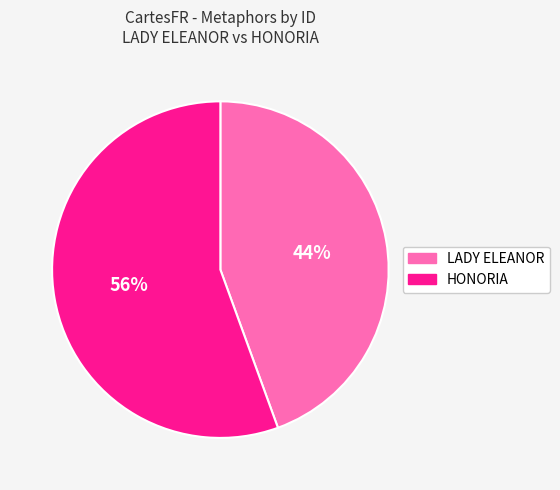

To the nearest percent, what is the combined percentage of LADY ELEANOR and HONORIA?

100%